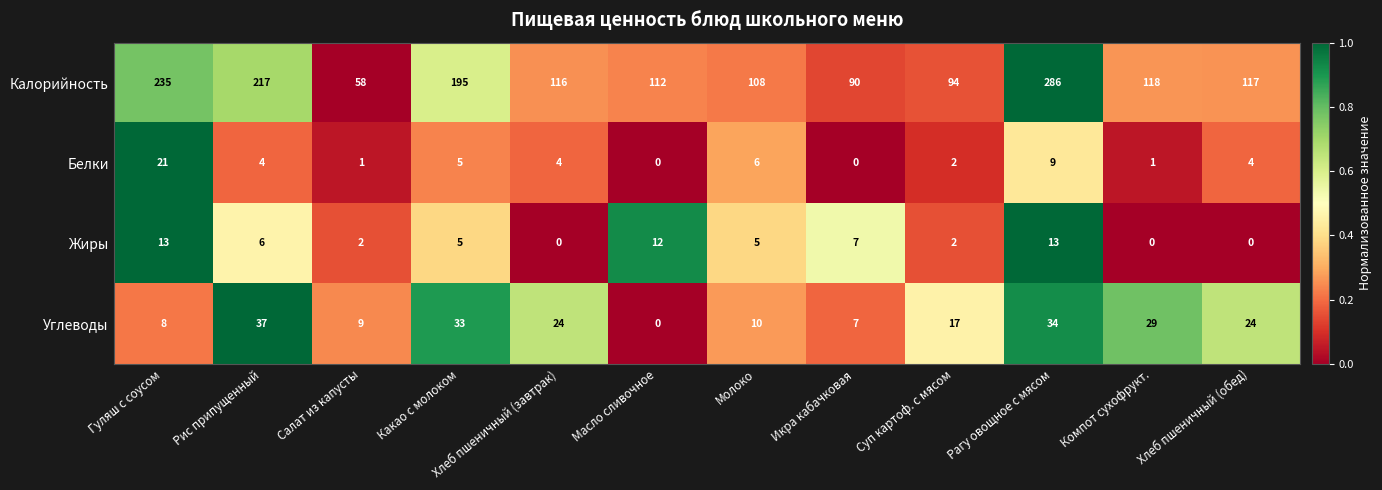

What is the difference between the maximum and second lowest values in the Белки series?

21